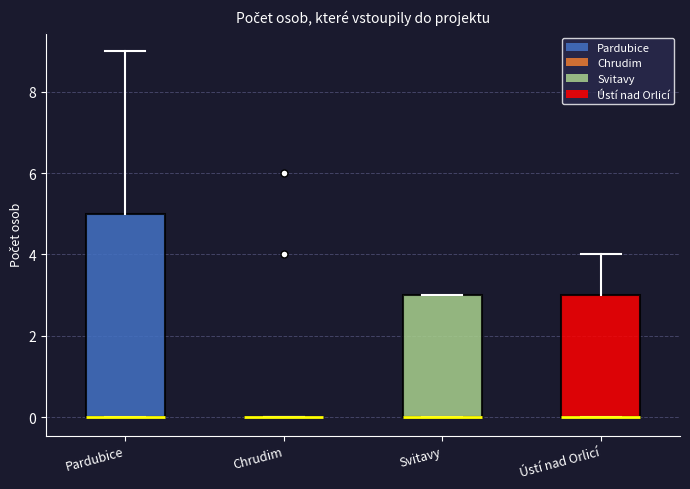

Comparing the boxes themselves (not the whiskers), which one is the tallest?

Pardubice